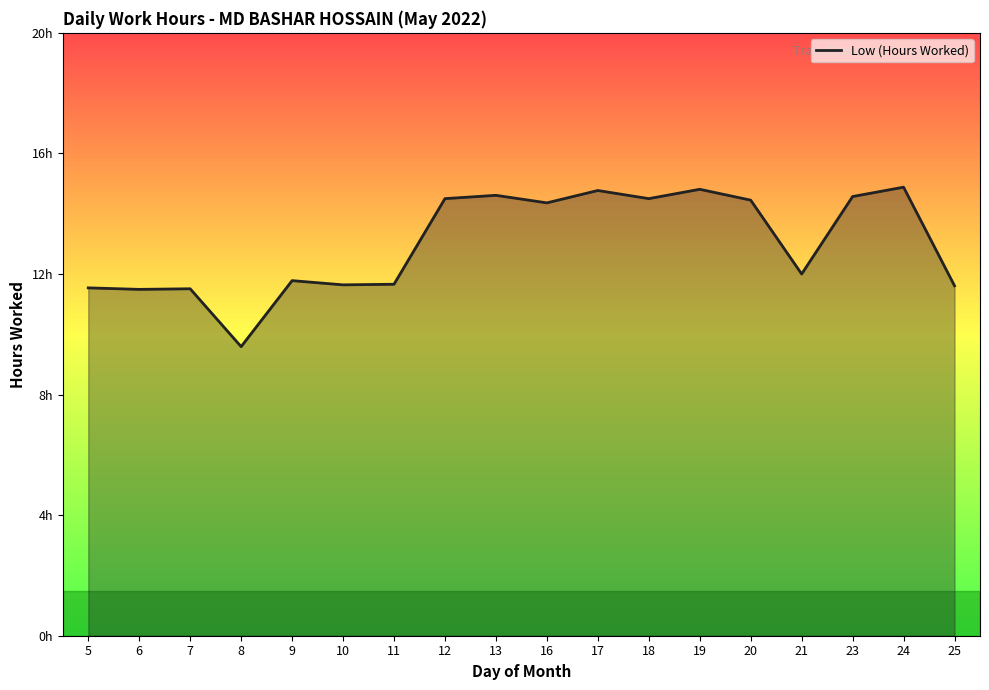

How many lines are shown in the chart?

1